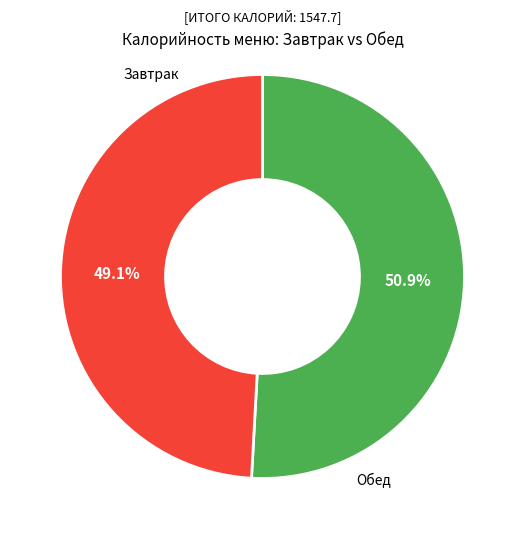

Does any single category account for the majority?

Yes